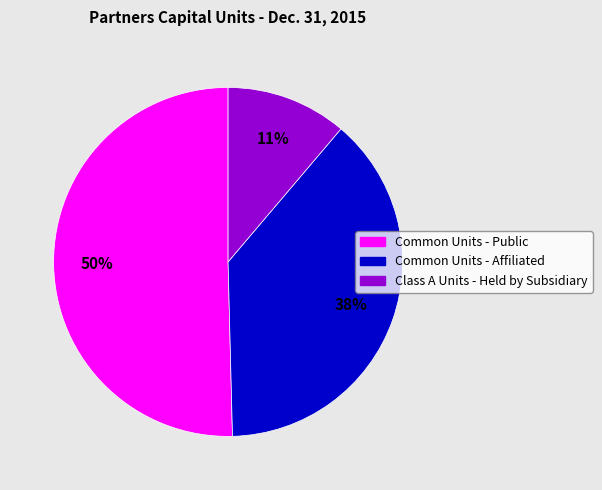

Count the number of slices in the pie.

3